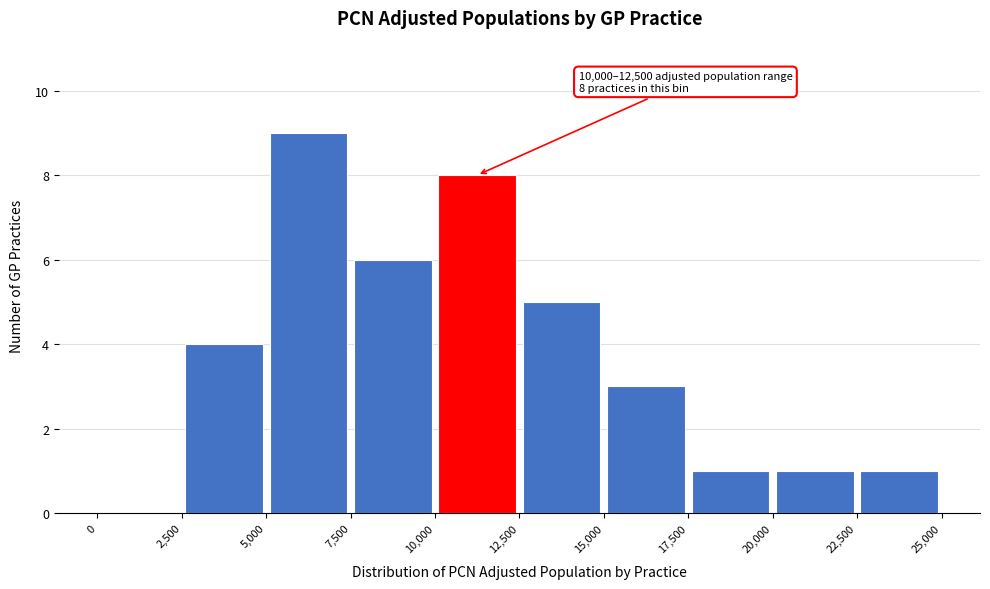

Over which range of the x-axis is the bar tallest?

5,000 to 7,500